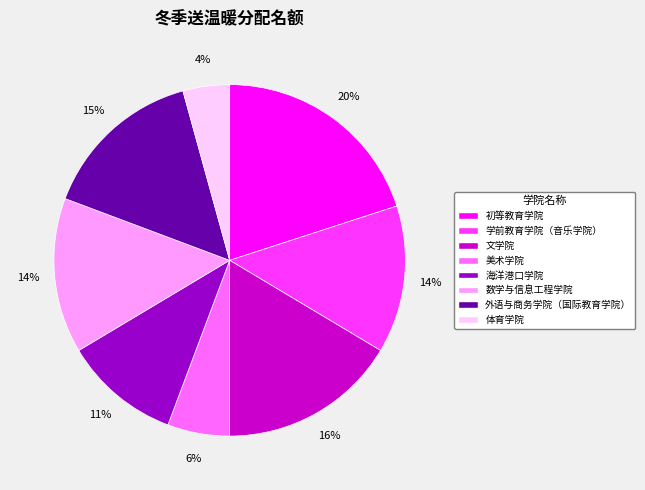

The 海洋港口学院 slice represents 20% of the pie. True or false?

False